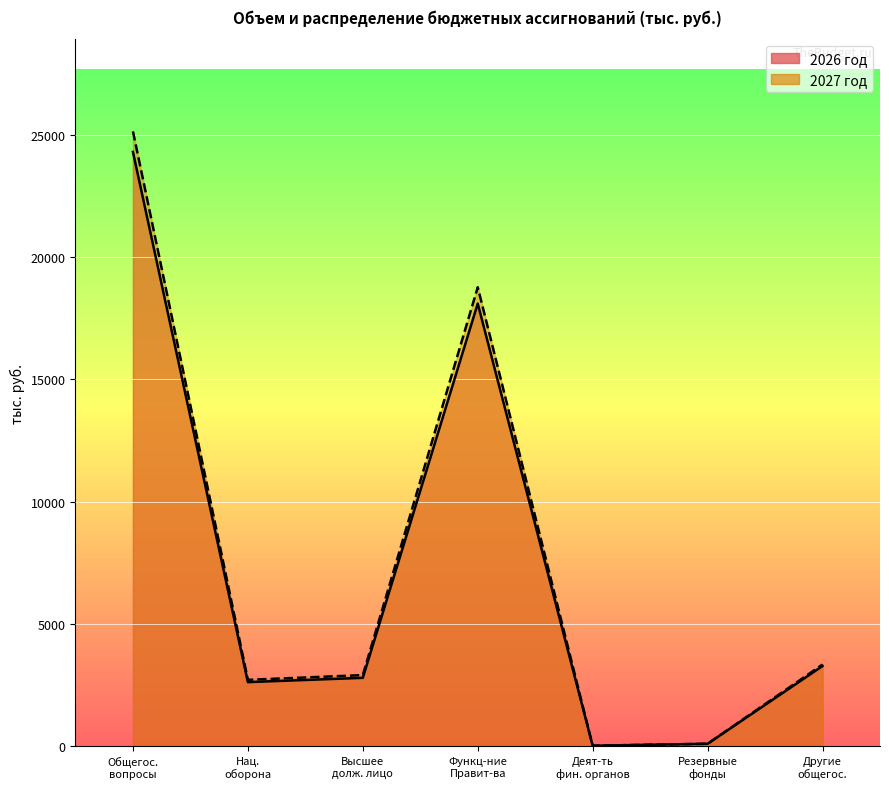

What is the average value of the 2027 год series?

7570.0